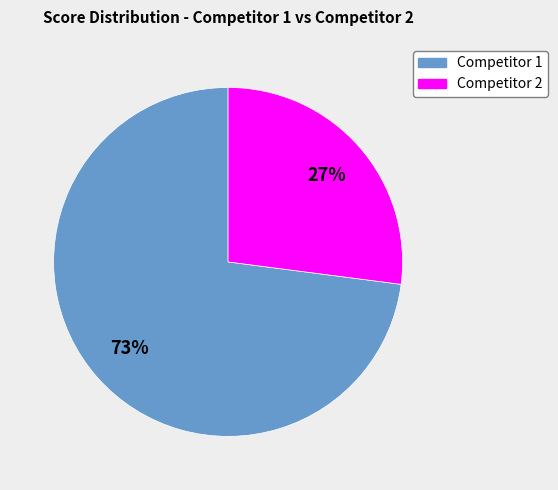

Is there any slice that represents more than half of the pie?

Yes